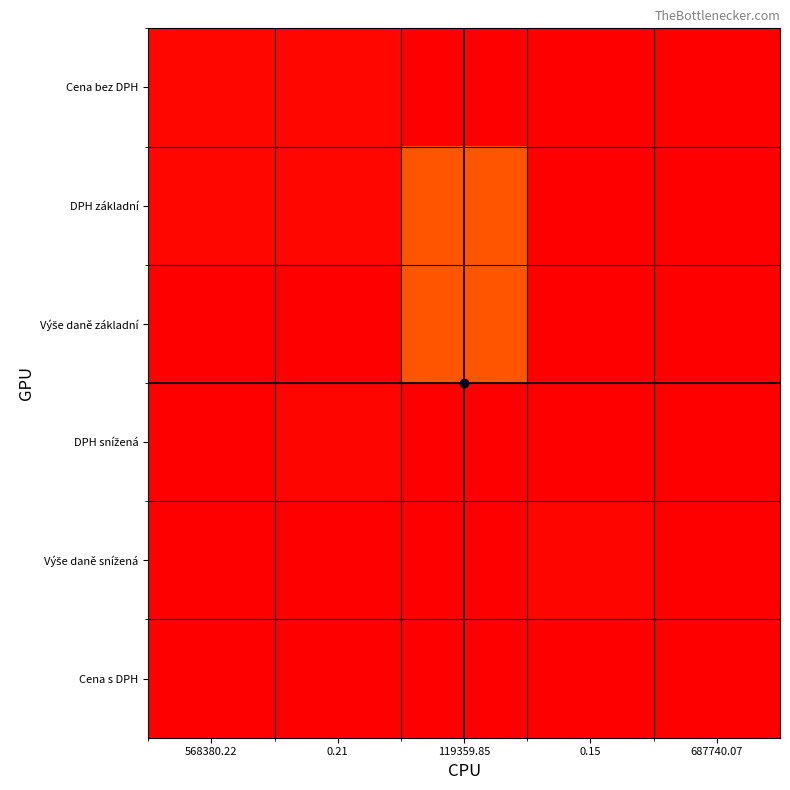

What is the greatest value displayed?

13.4